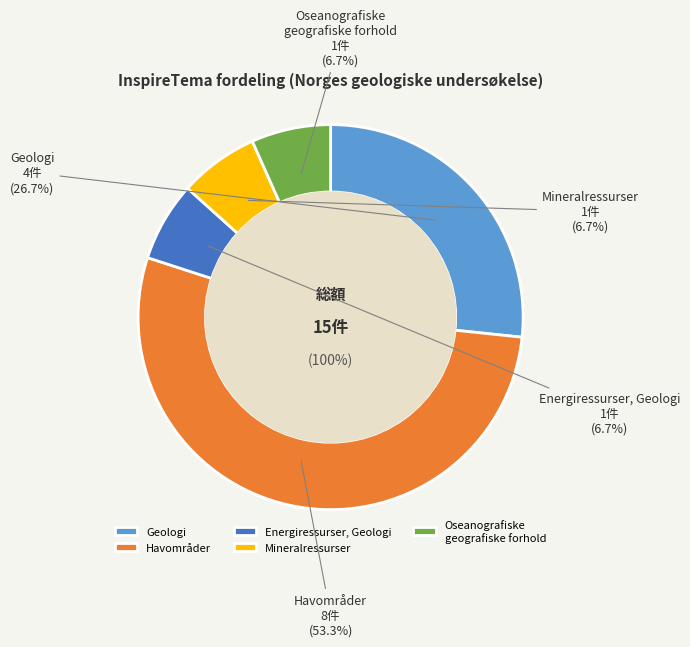

Does Oseanografiske geografiske forhold represent more than half of the total?

No